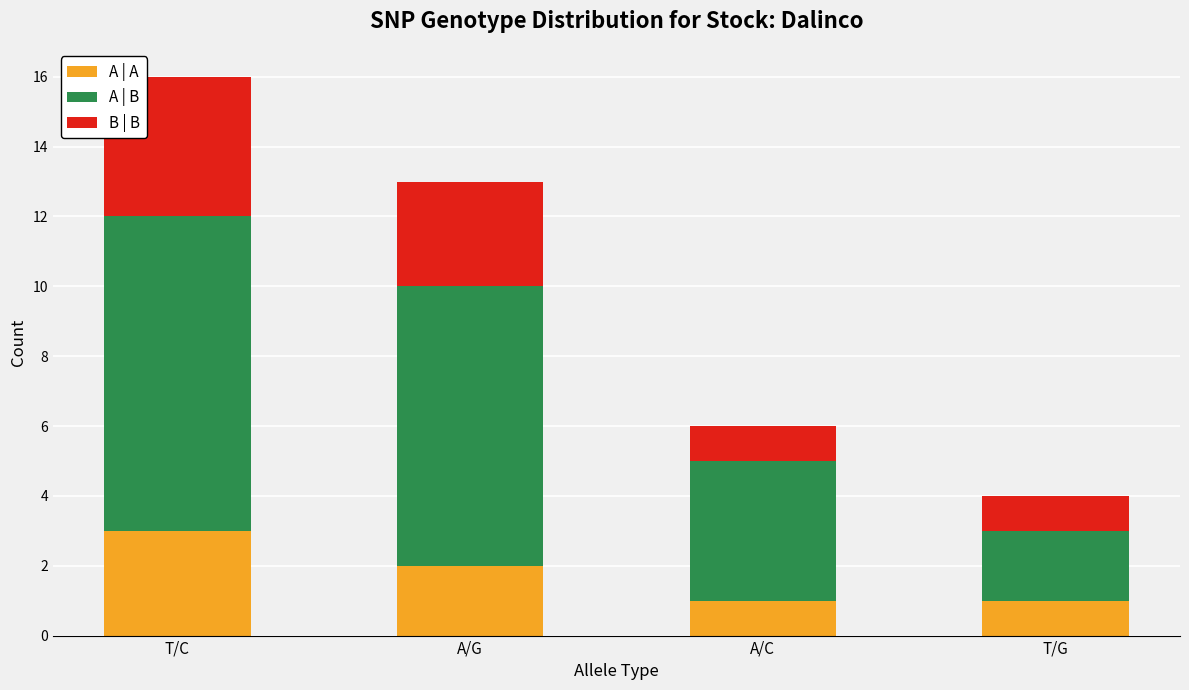

Which category has the highest value in the A | A series?

T/C